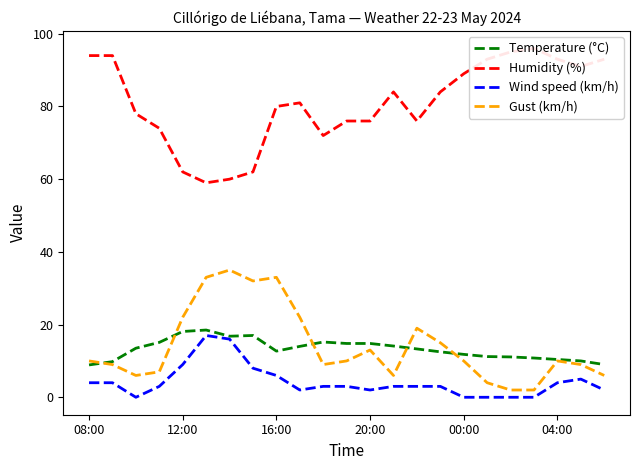

Is it true that Temperature (°C) equals 4.8 at 00:00?

False